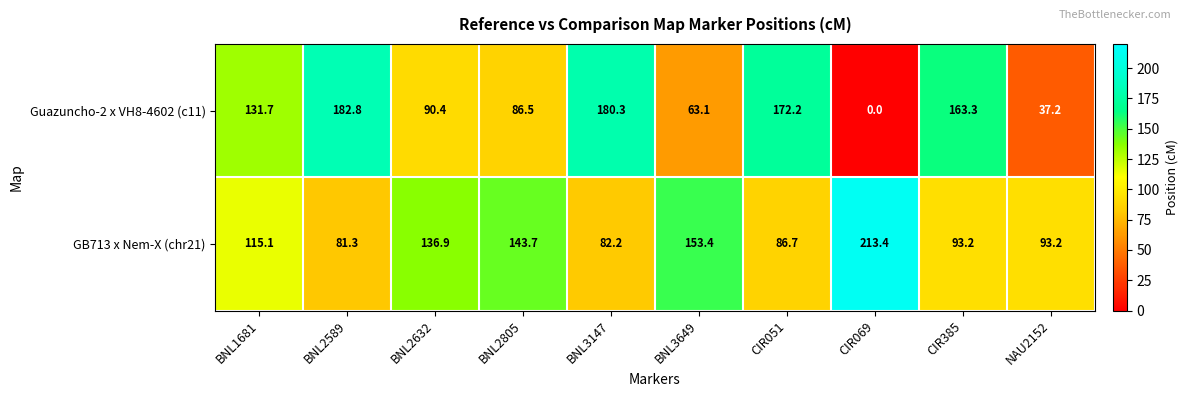

At which label does Guazuncho-2 x VH8-4602 (c11) first exceed 131?

BNL1681